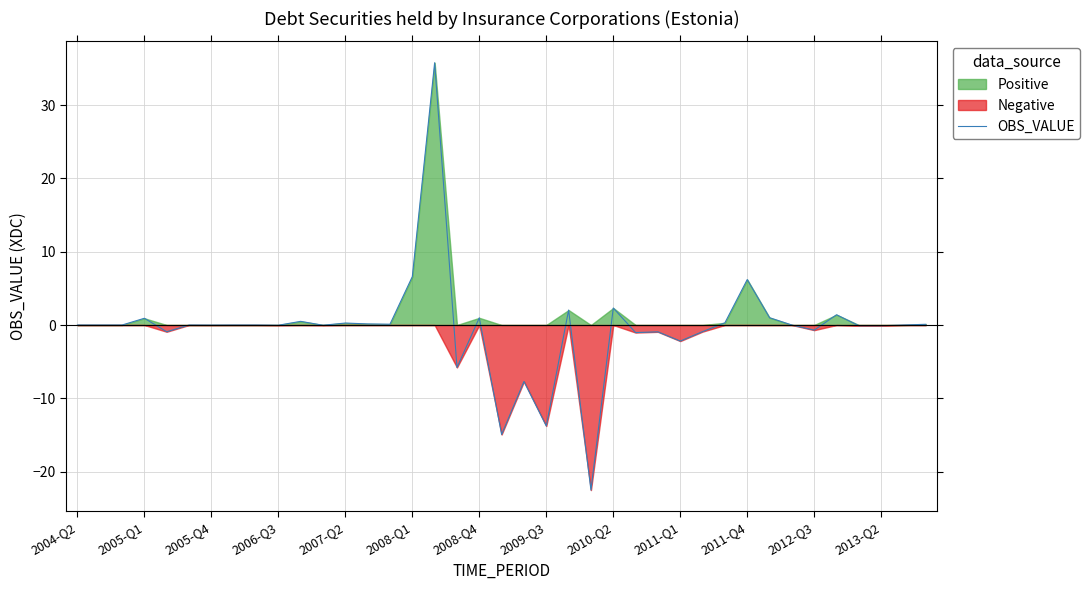

Count the number of categories in the chart.

39